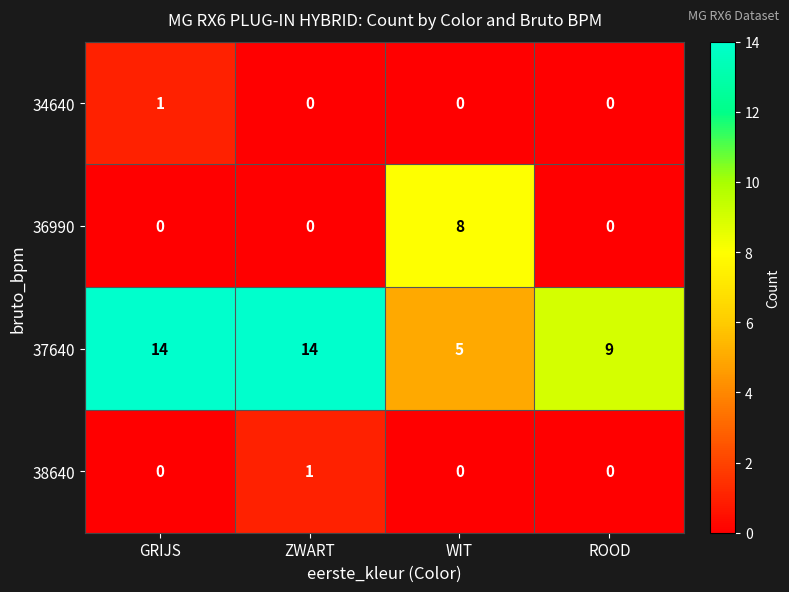

What is the total value across all series at ROOD?

9